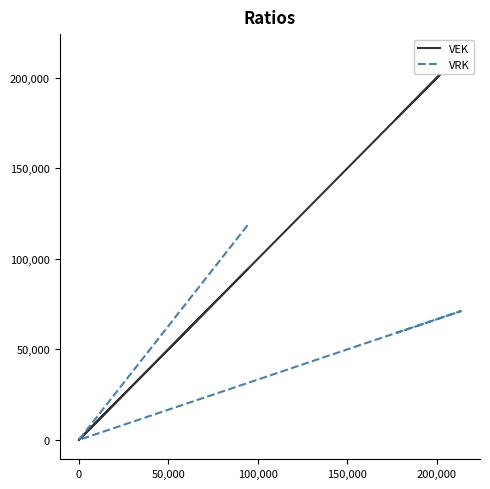

How many positive values does the VRK series have?

10